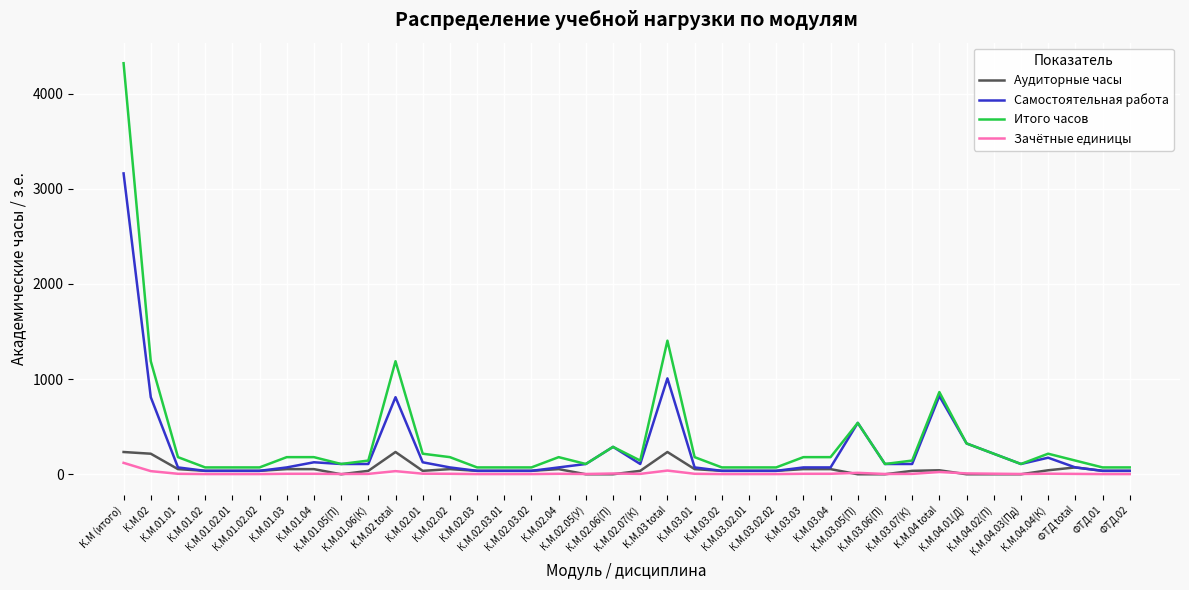

Which series has the widest spread of values?

Итого часов